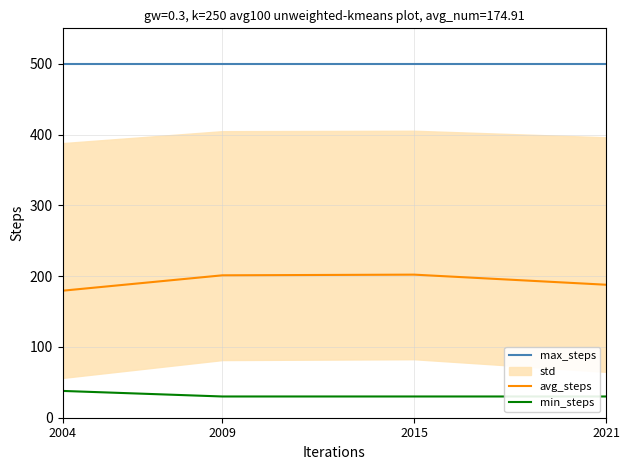

What is the average value of the avg_steps series?

192.6